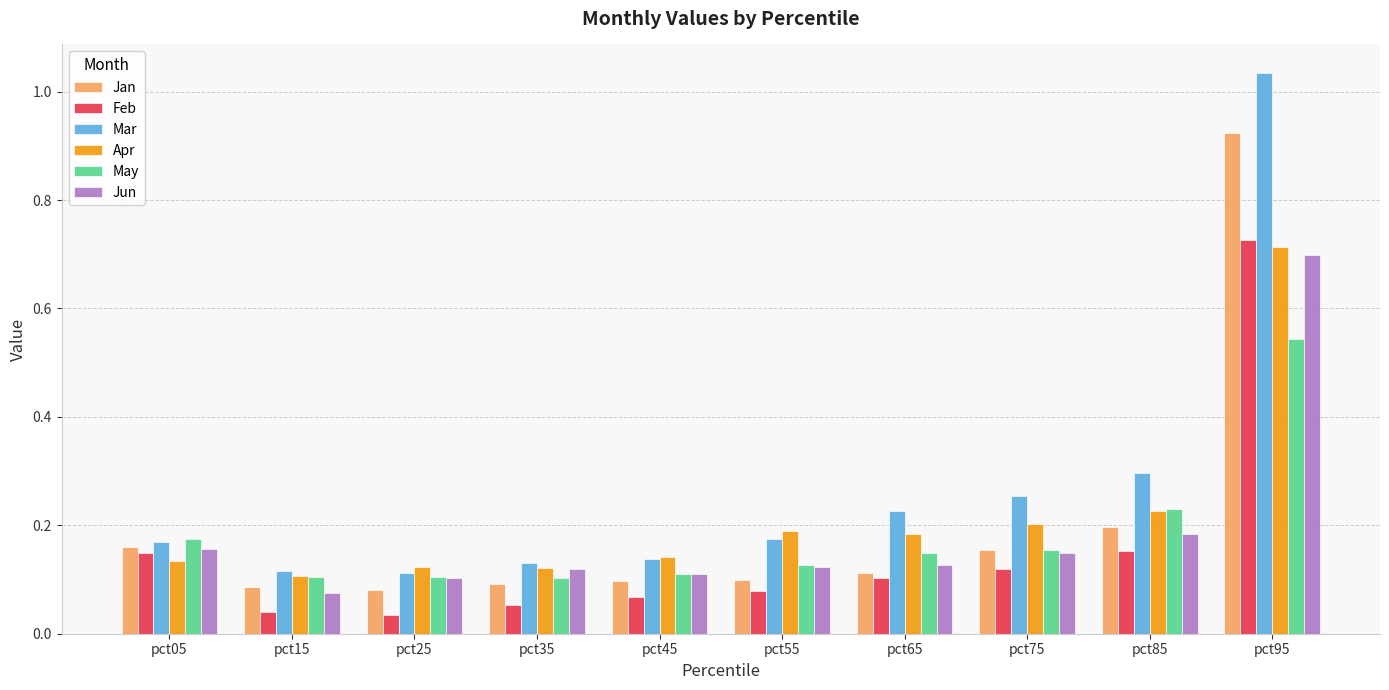

How many groups of bars are there?

10